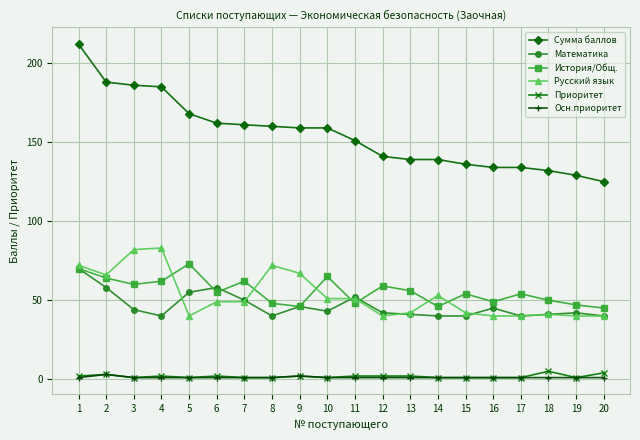

What are all the series names shown in the legend?

Сумма баллов, Математика, История/Общ., Русский язык, Приоритет, Осн.приоритет